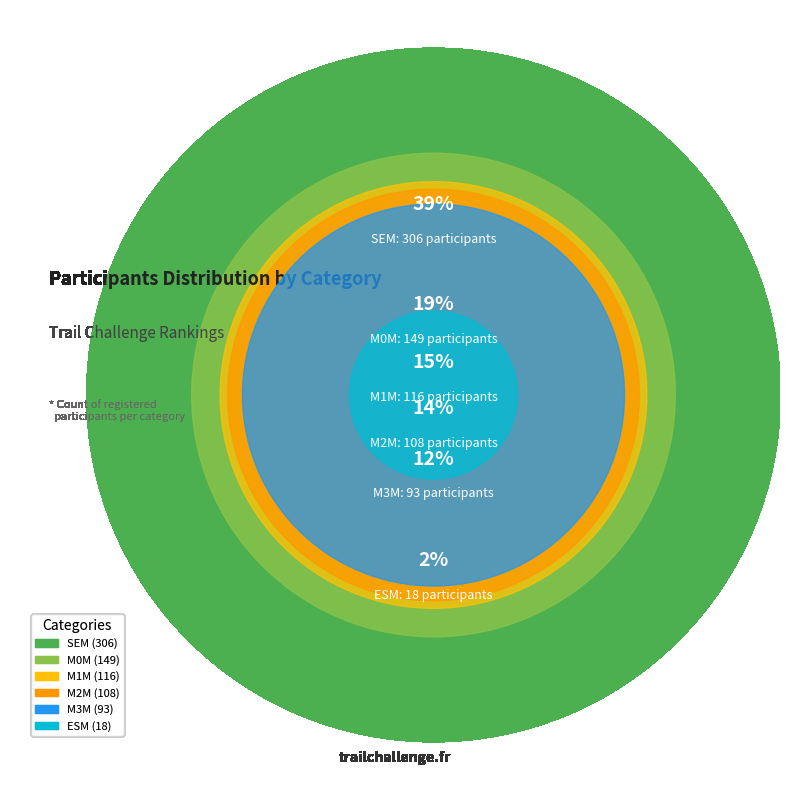

True or false: M1M accounts for 28% of the total.

False